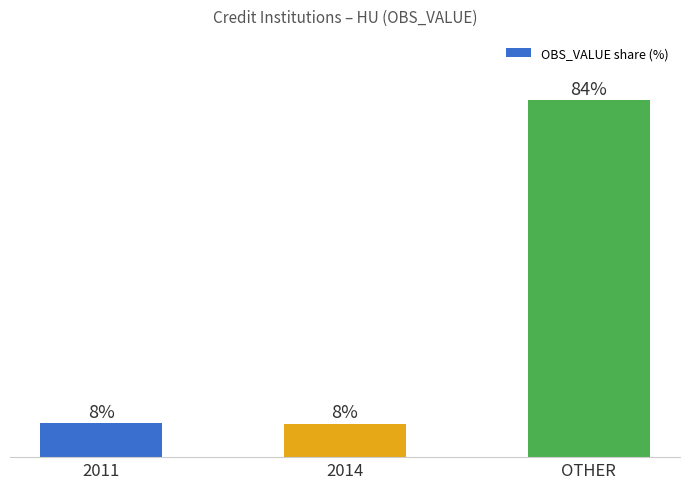

Which category has the highest value across all series?

OTHER